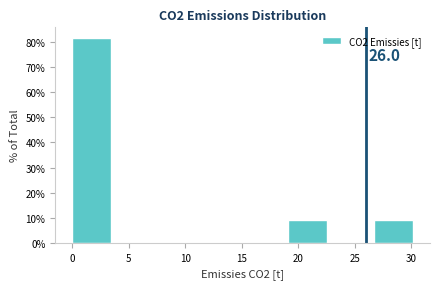

Which range on the x-axis has the tallest bar?

0.0 to 4.0